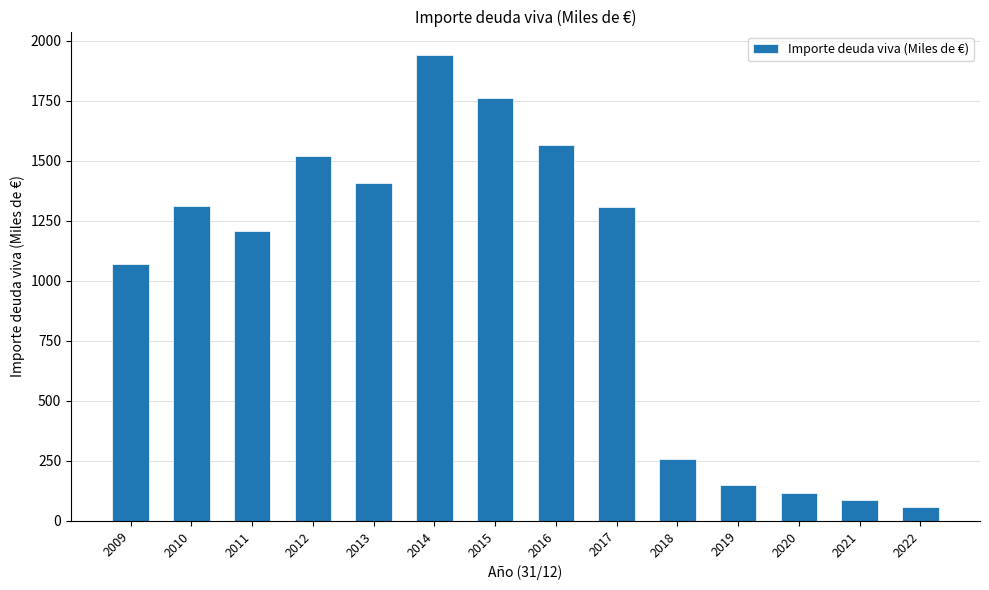

True or false: the data shows 75.7 at 2019.

False